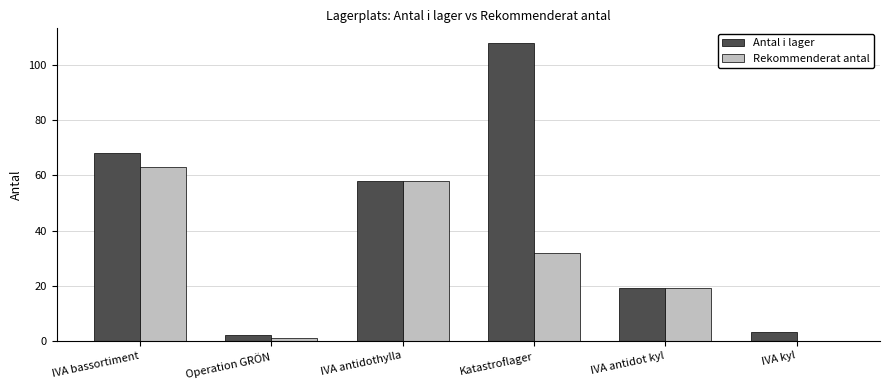

What is the approximate value of Antal i lager at IVA kyl?

3